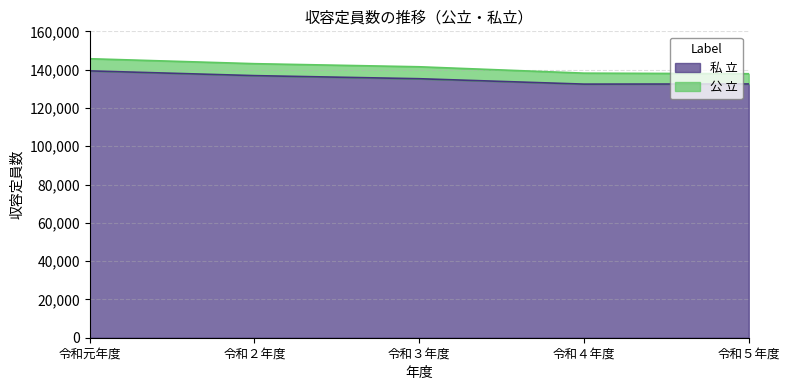

Reading left to right, list all the values displayed in this chart.

令和元年度=139348	令和２年度=136872	令和３年度=135256	令和４年度=132435	令和５年度=132516